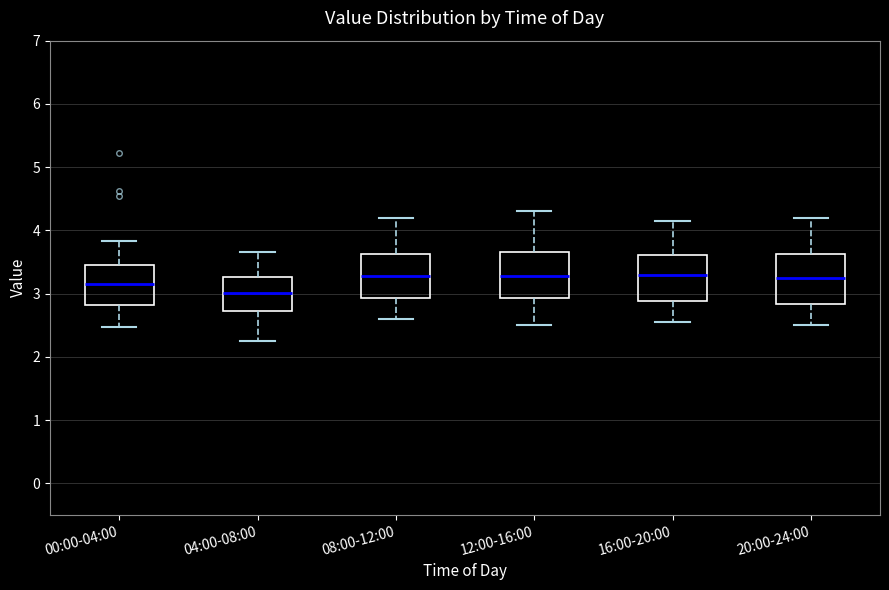

Where is the upper edge of the box for 20:00-24:00 on the y-axis? The values are not printed on the chart, so give them approximately, as read against the axis.

3.6